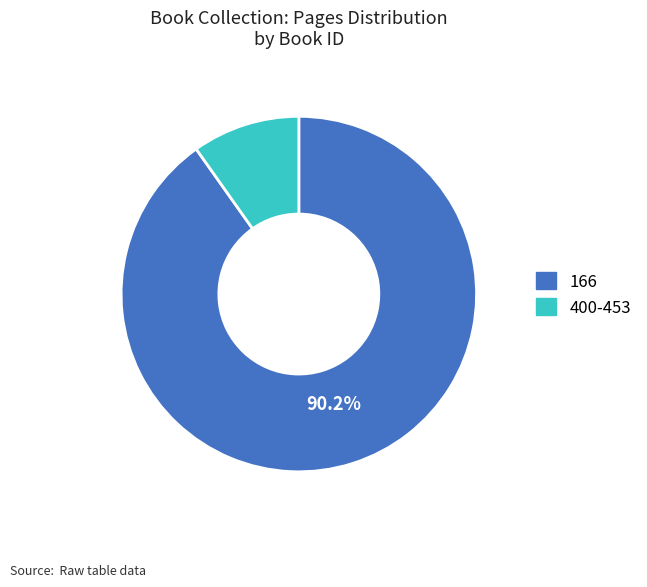

To the nearest percent, what is the average slice percentage?

50%